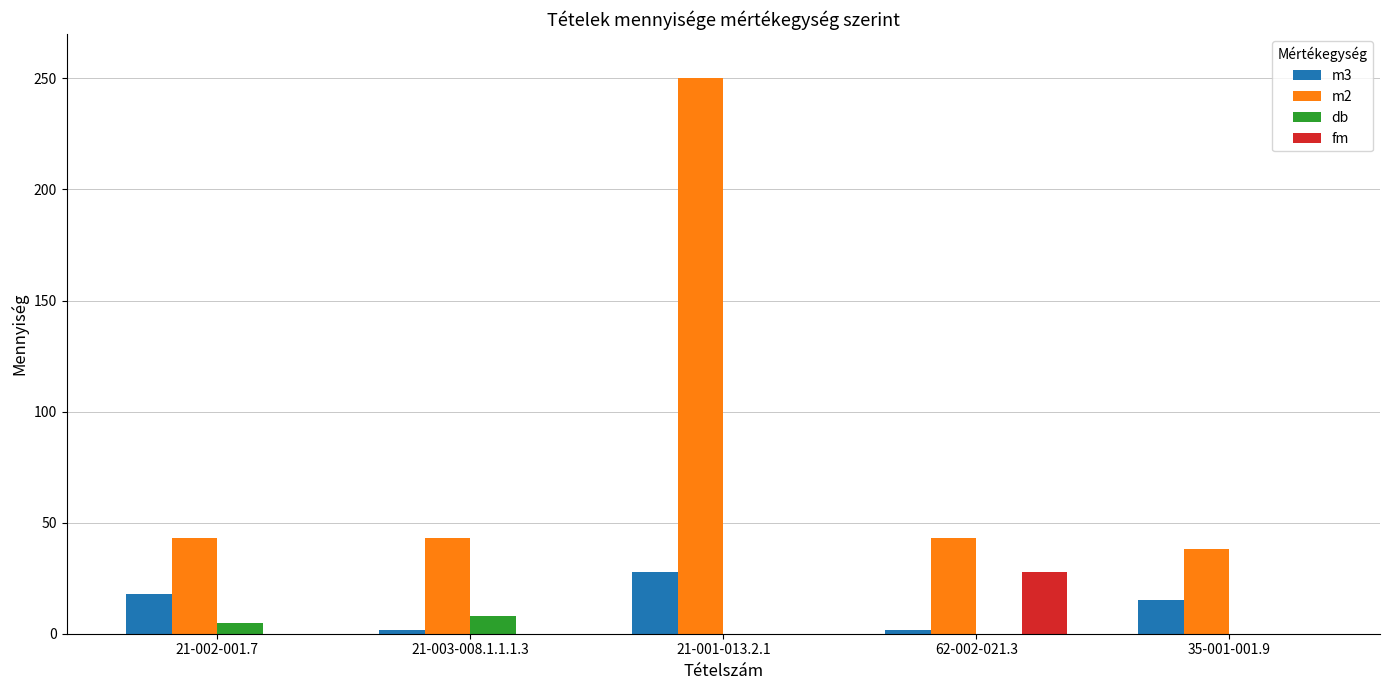

Which series has the largest range (max minus min)?

m2